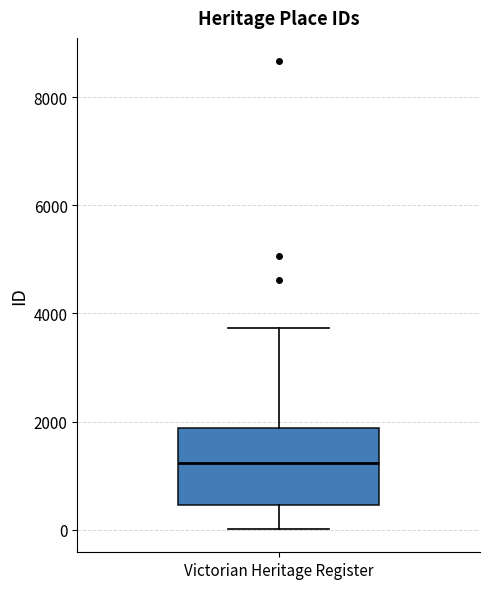

Where does the lower whisker of the box for Victorian Heritage Register end on the y-axis? The values are not printed on the chart, so give them approximately, as read against the axis.

0